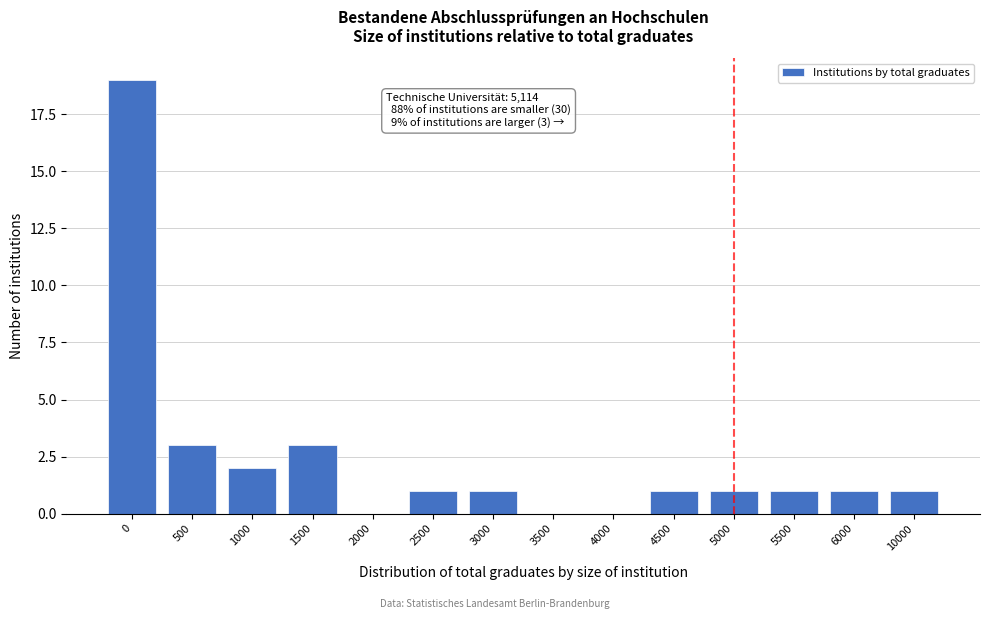

Reading left to right, what are all the values shown in this chart?

0=19	500=3	1000=2	1500=3	2000=0	2500=1	3000=1	3500=0	4000=0	4500=1	5000=1	5500=1	6000=1	10000=1